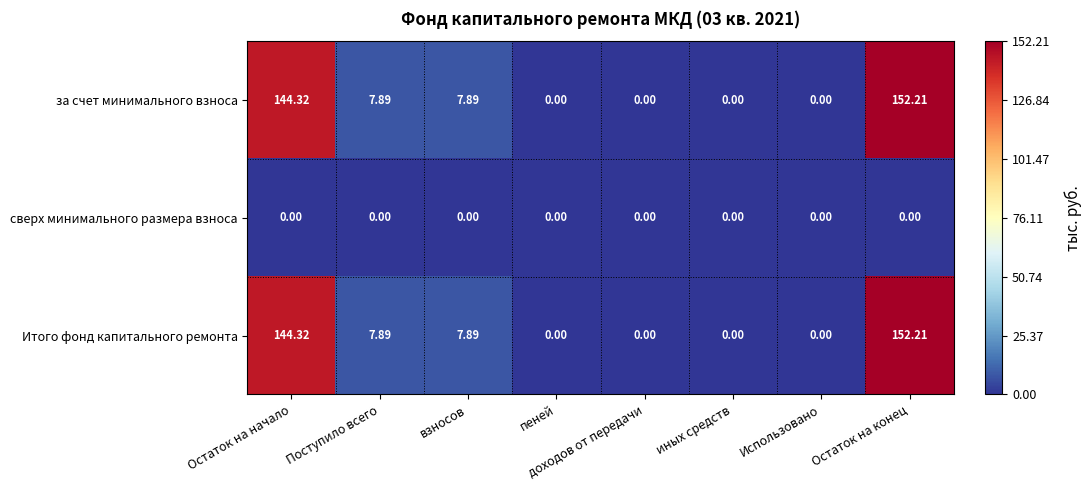

How many distinct data groups are displayed?

3